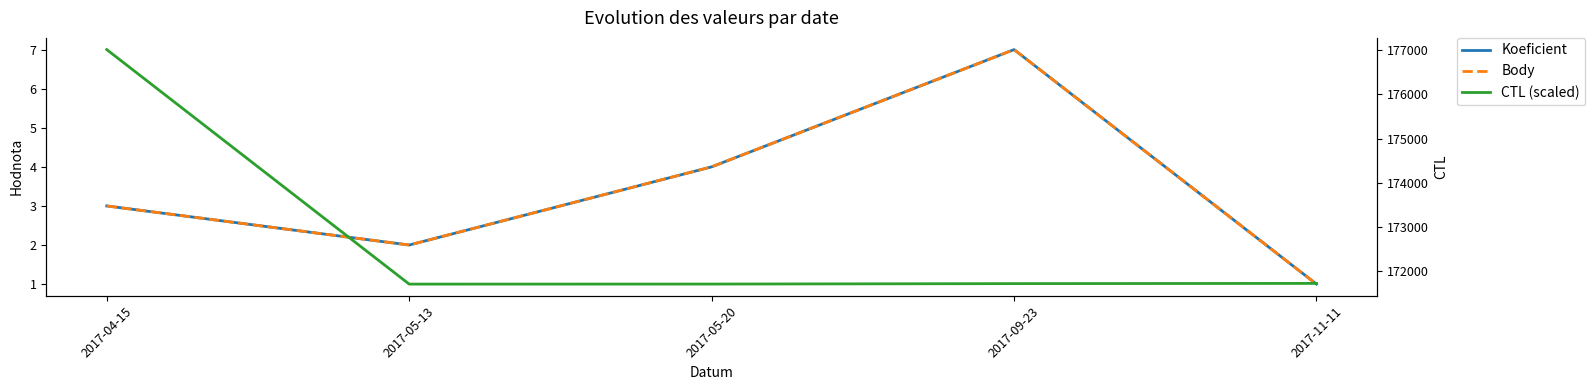

Does the chart have visible grid lines?

No